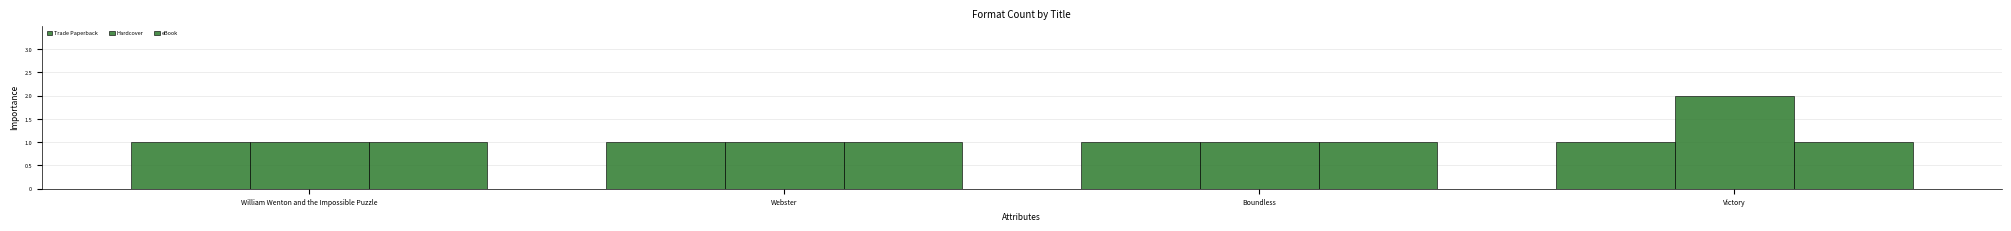

At which category is the sum across all series the highest?

Victory